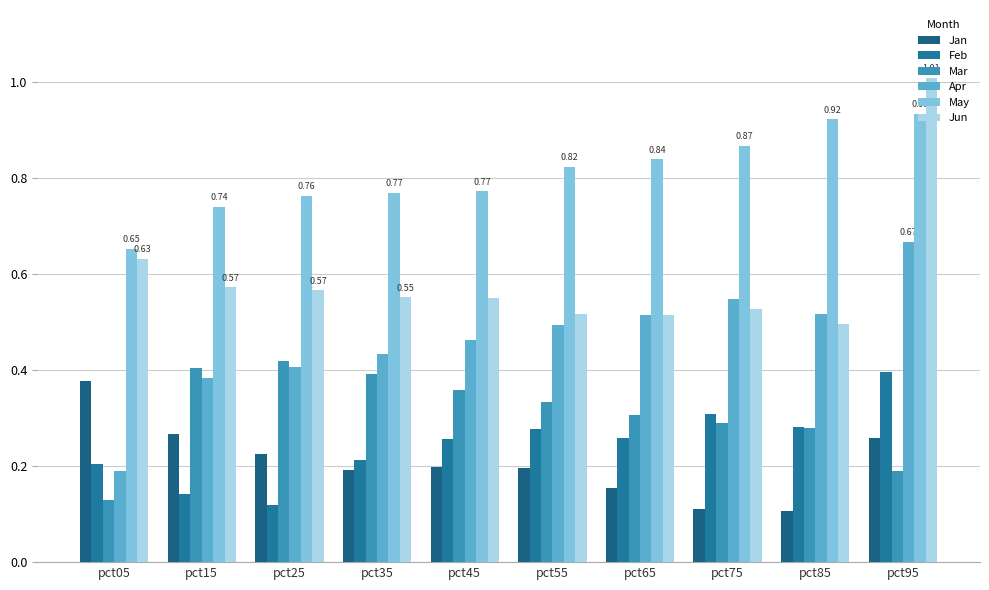

Which has a higher value, pct05 or pct95?

pct05